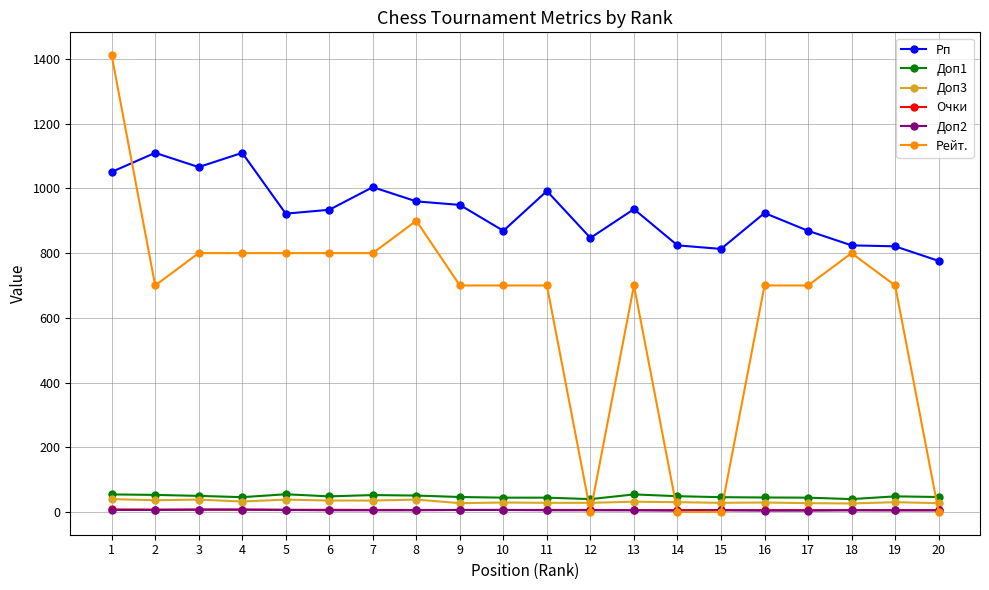

How many intersections are there between Рейт. and Доп2?

5